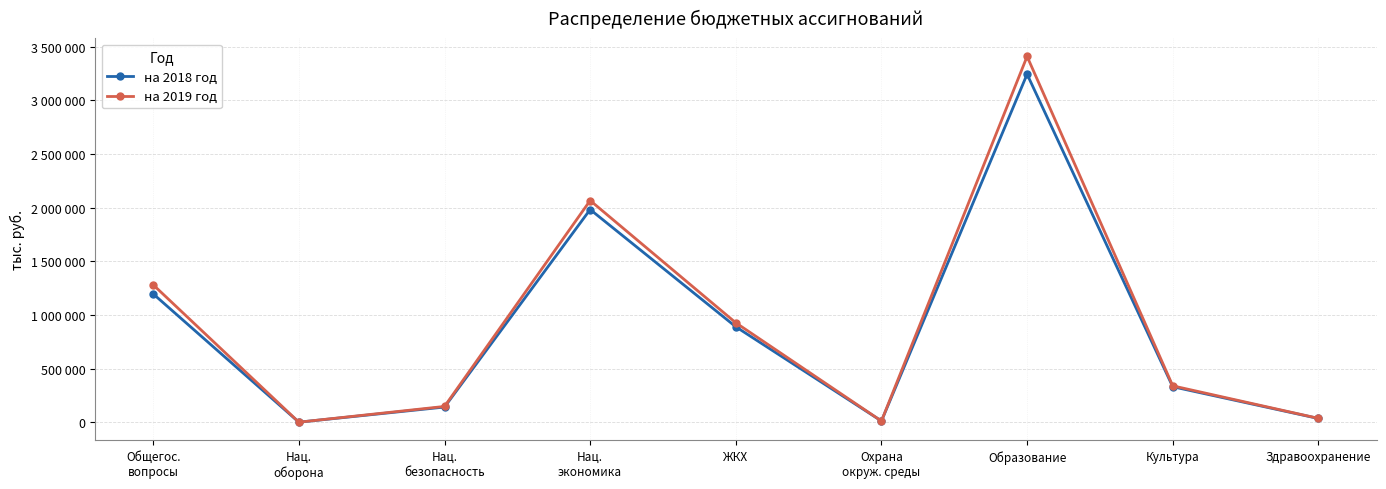

List the series in order of their overall mean, lowest first.

на 2018 год, на 2019 год